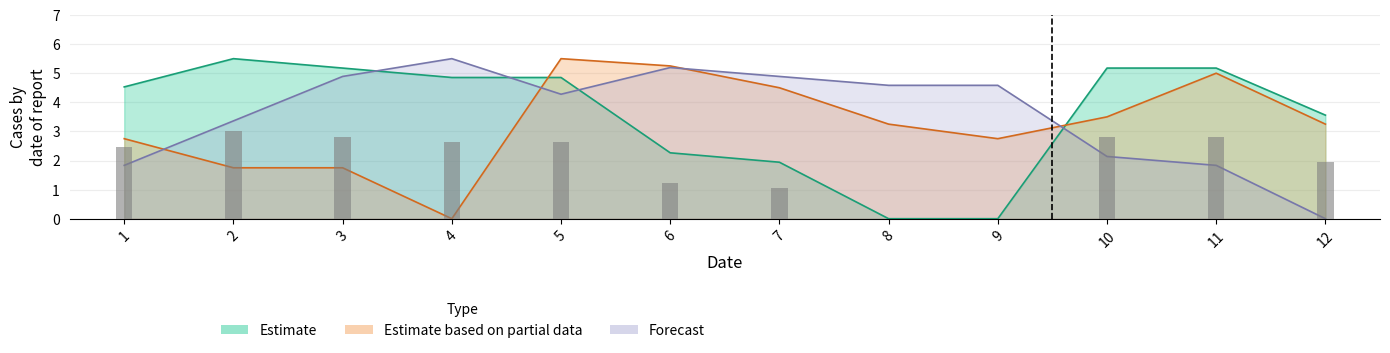

How many groups of bars are there?

12